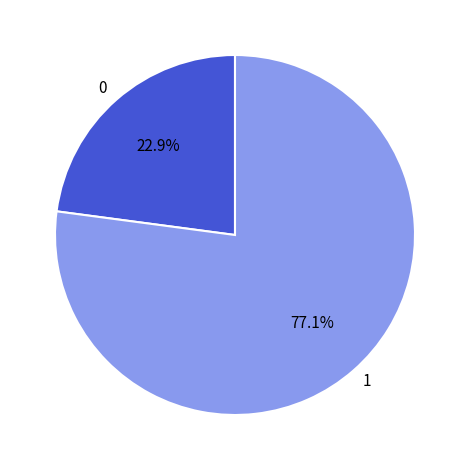

Does 1 account for over 50% of the chart?

Yes